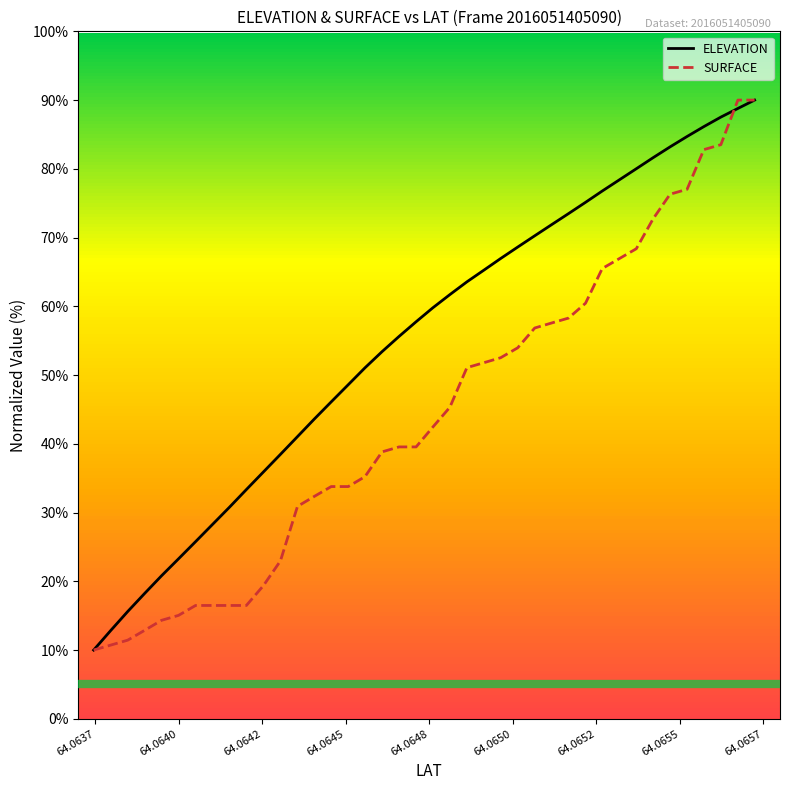

List the series in order of their overall mean, lowest first.

SURFACE, ELEVATION